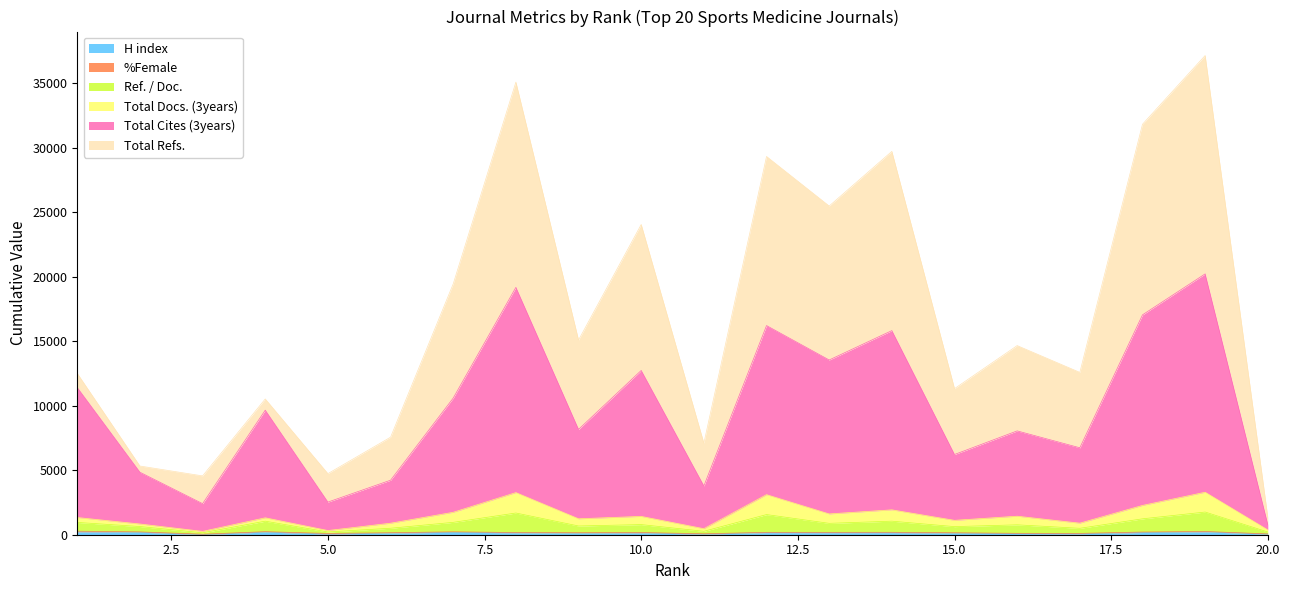

List the labels in order of Ref. / Doc. value, smallest first.

3, 5, 20, 11, 17, 6, 15, 2, 9, 16, 10, 13, 1, 7, 4, 14, 18, 12, 8, 19